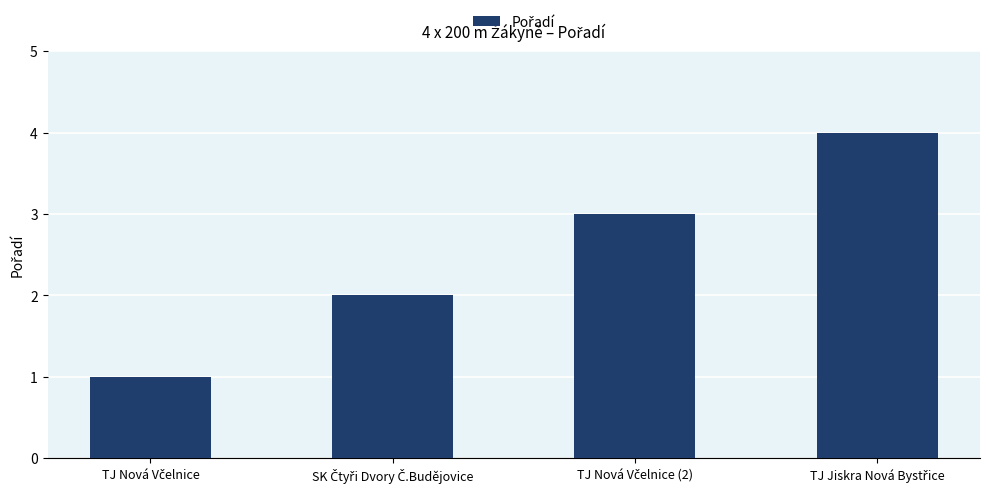

What is the greatest value displayed?

4